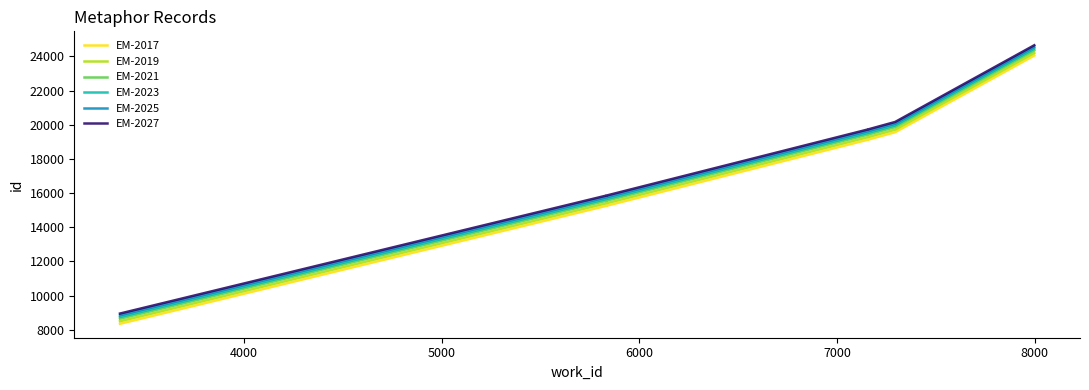

List the series in order of their peak value, lowest first.

EM-2017, EM-2019, EM-2021, EM-2023, EM-2025, EM-2027